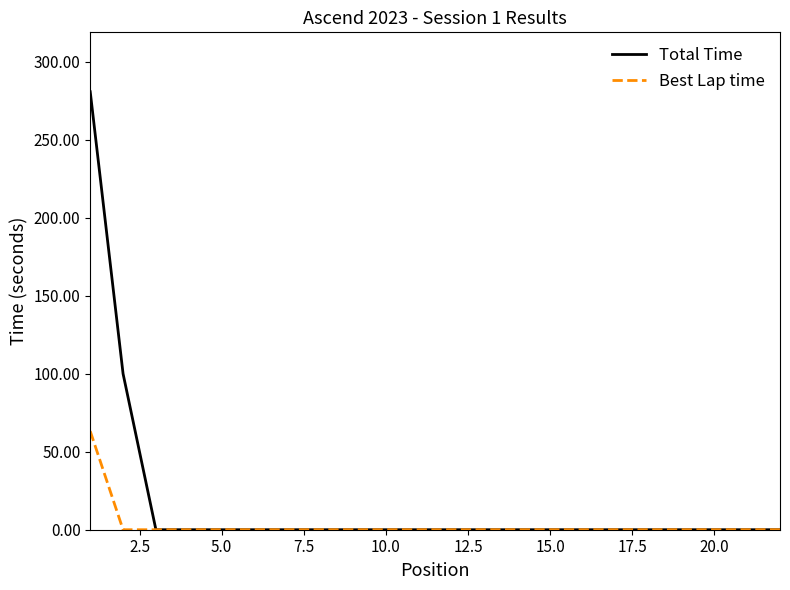

Is this an area chart (filled region under the line)?

No